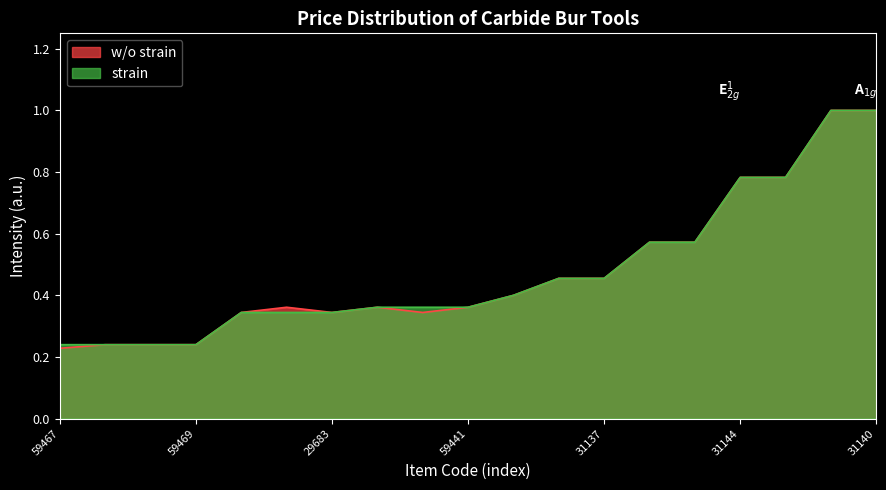

At how many categories does at least one series exceed 0?

19